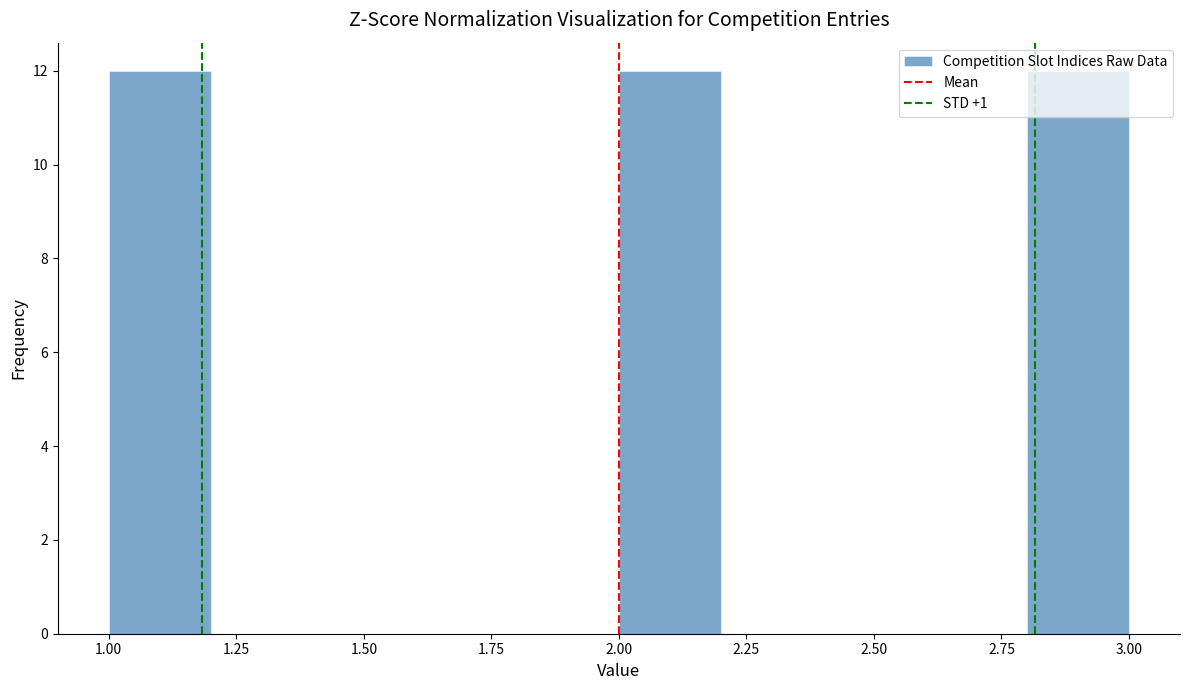

Reading left to right, list every bar in this chart as the range it spans on the x-axis followed by its height. The values are not printed on the chart, so give them approximately, as read against the axis.

1.0 to 1.2: 12
1.2 to 1.4: 0
1.4 to 1.6: 0
1.6 to 1.8: 0
1.8 to 2.0: 0
2.0 to 2.2: 12
2.2 to 2.4: 0
2.4 to 2.6: 0
2.6 to 2.8: 0
2.8 to 3.0: 12